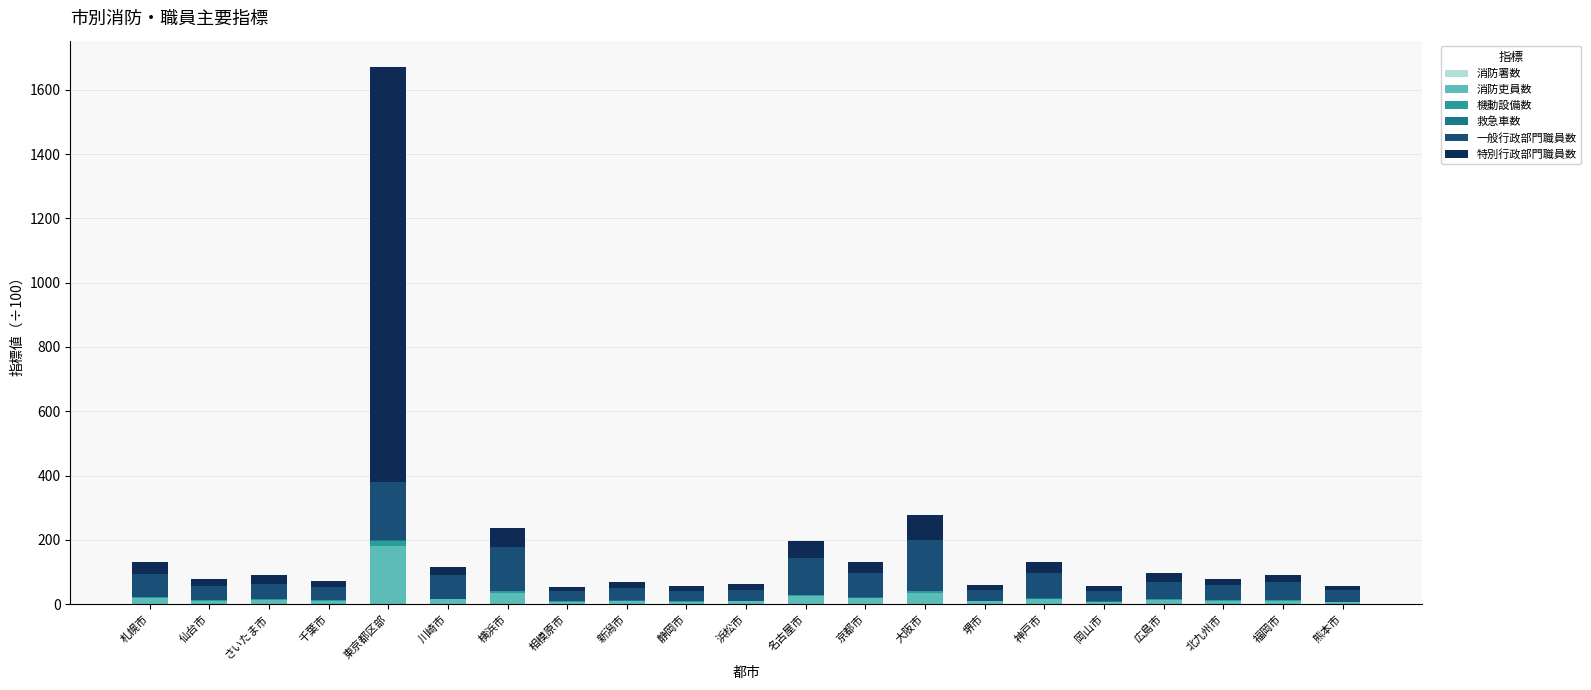

At which category is the sum across all series the highest?

東京都区部